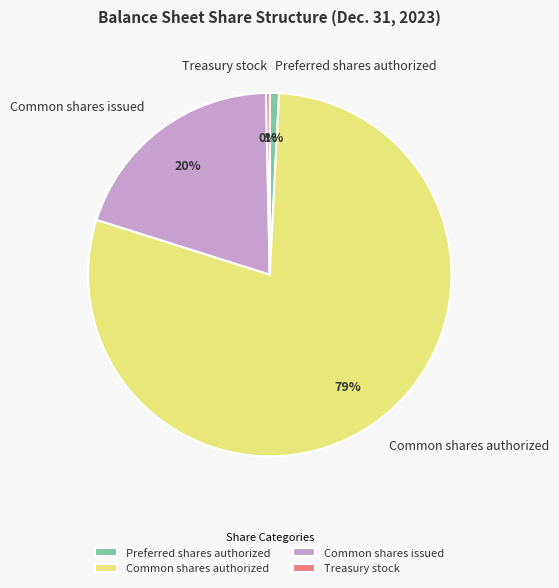

To the nearest percent, what percentage of the pie is Preferred shares authorized?

1%